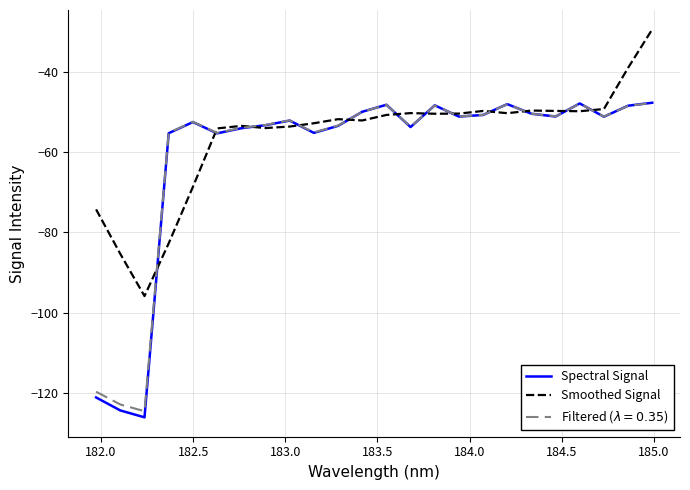

What are all the series names shown in the legend?

Spectral Signal, Smoothed Signal, Filtered ($\lambda = 0.35$)